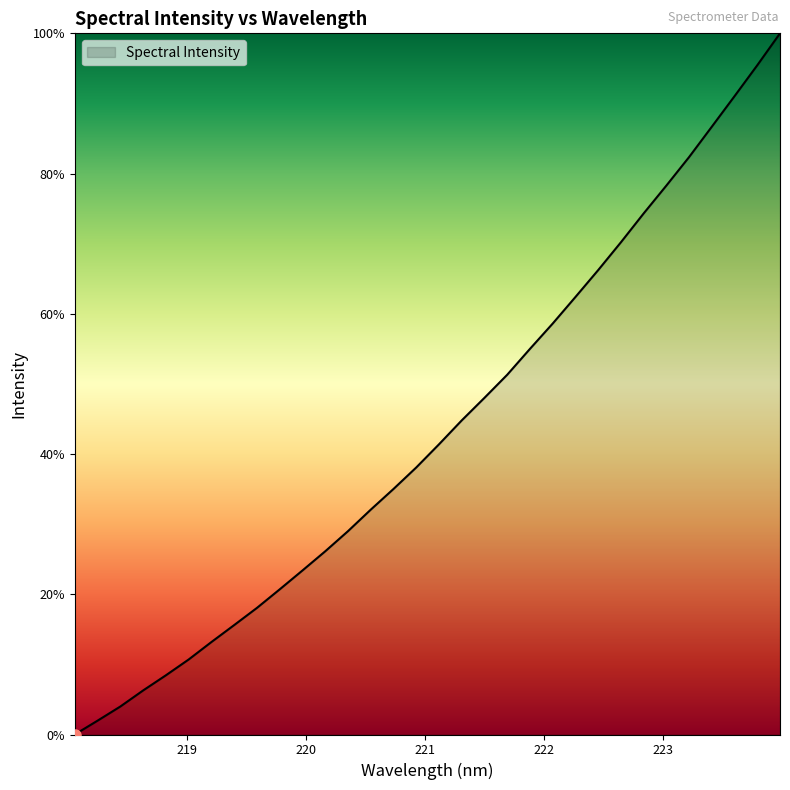

What is the greatest value displayed?

100.0